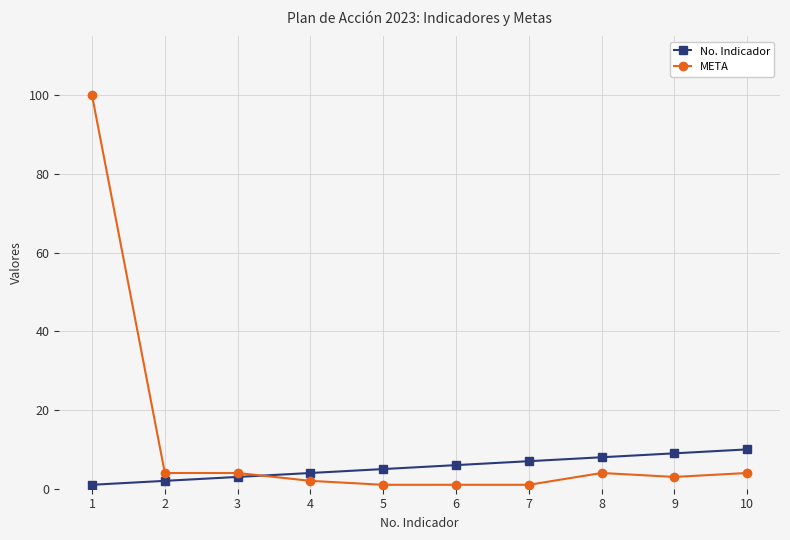

At which label does No. Indicador reach its peak?

10